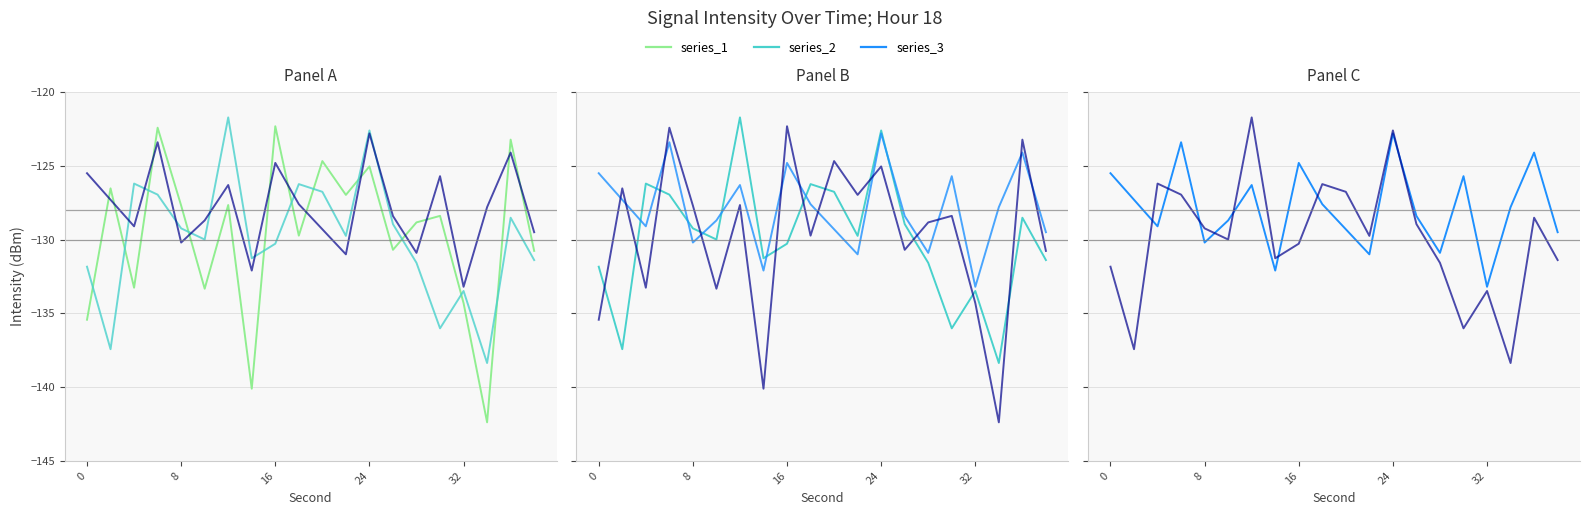

Which series has the widest spread of values?

series_1